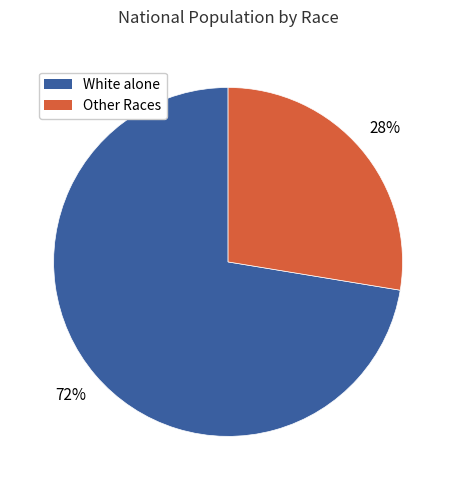

How many slices are in this pie chart?

2